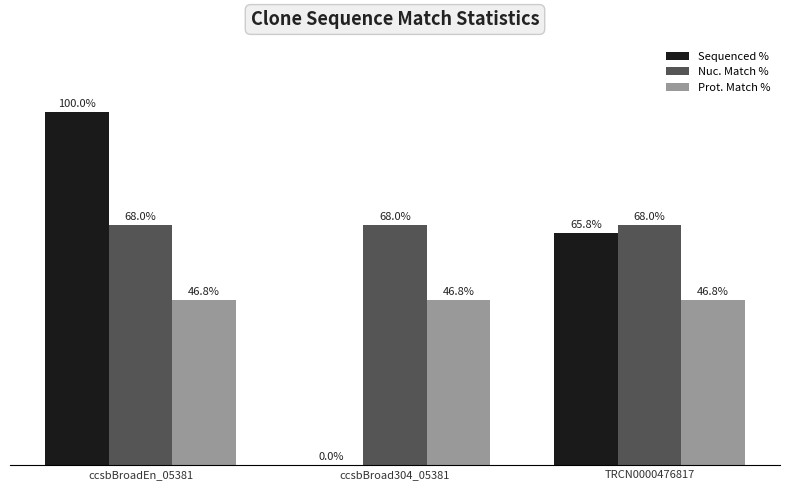

Which series changed the most between ccsbBroad304_05381 and TRCN0000476817?

Sequenced %